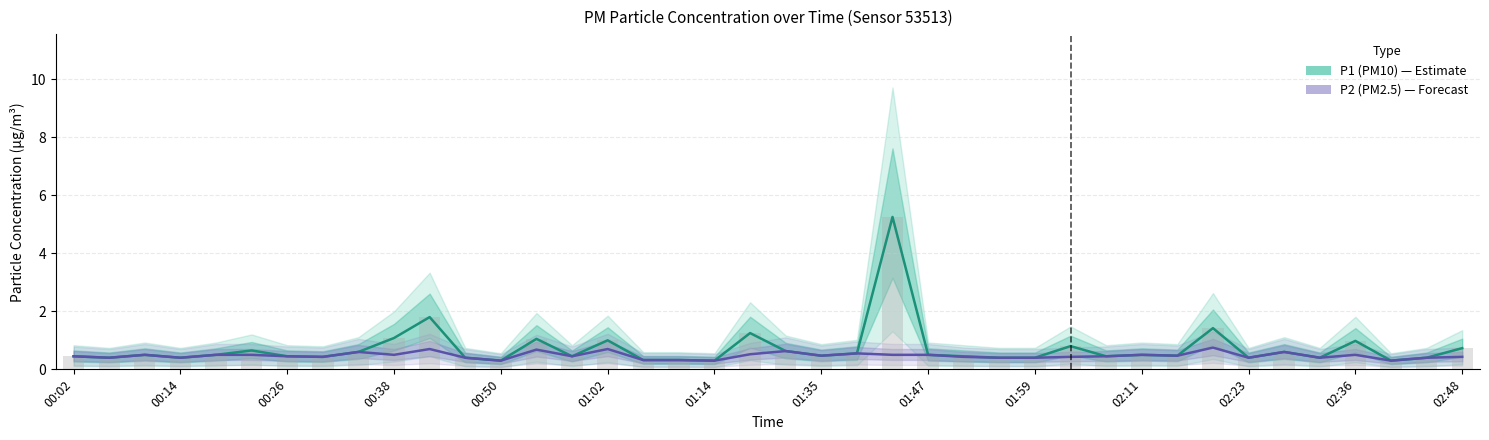

What is the value of the P1 (PM10) bar at the 16th from the left?

1.0